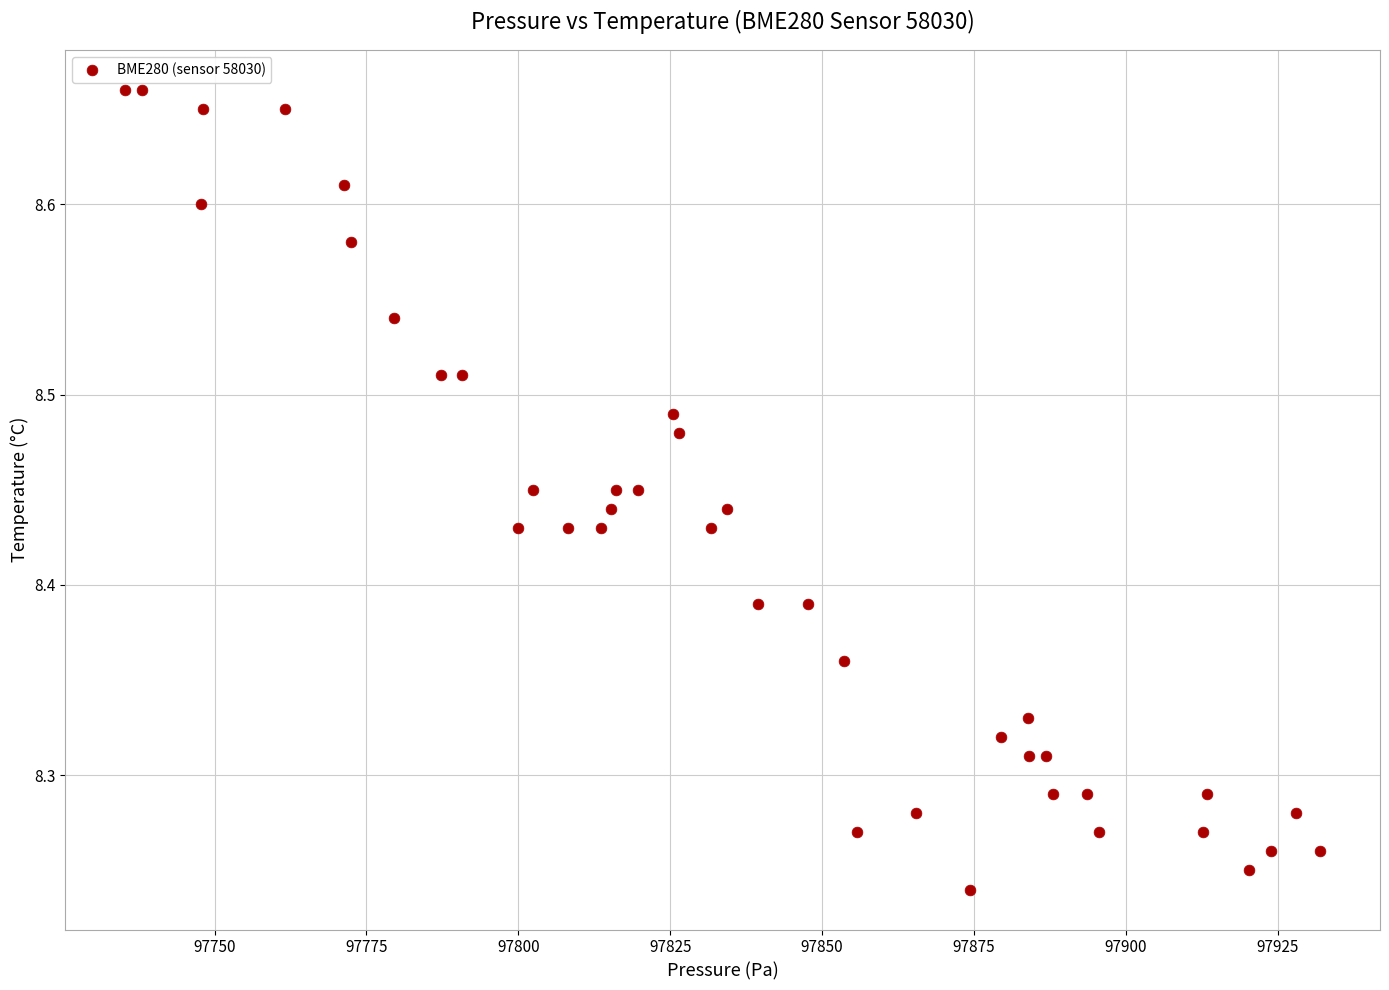

What is the range of X values (max minus min)?

196.7